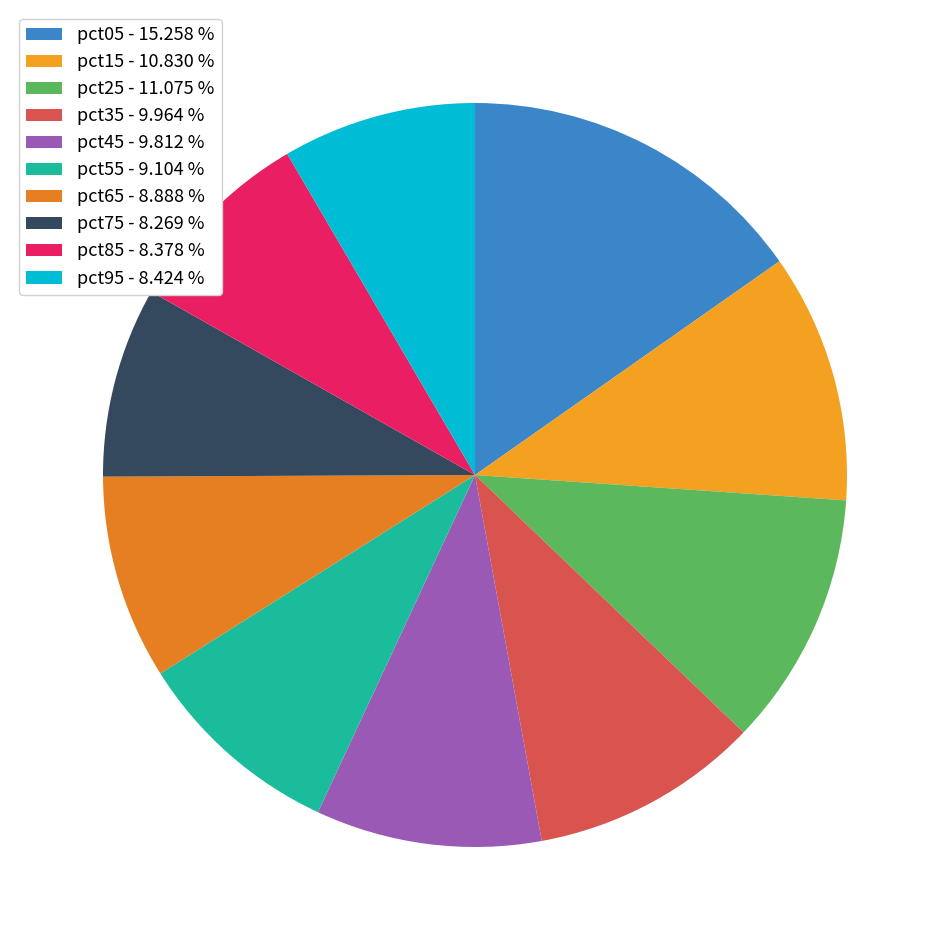

Does pct15 represent more than half of the total?

No